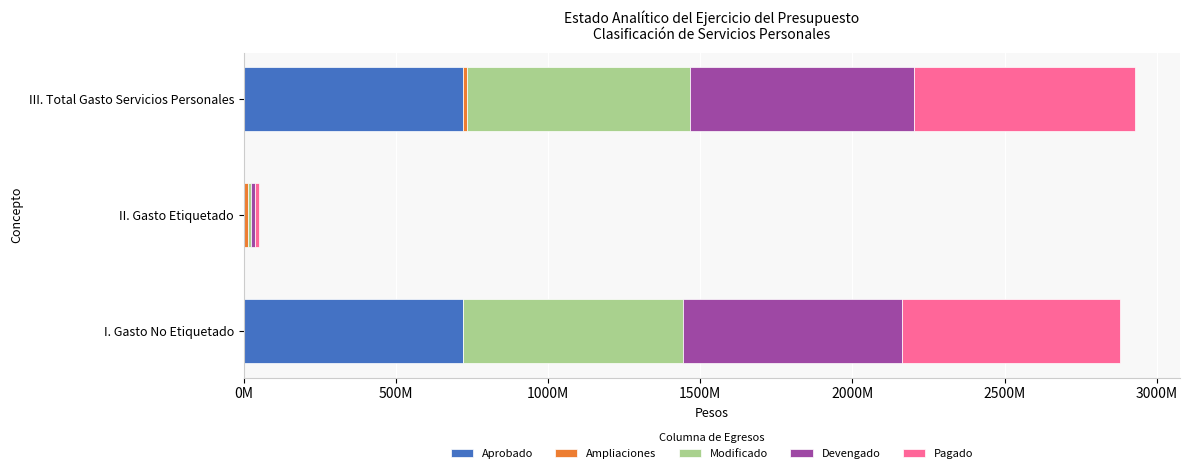

What is the value of the Devengado bar at the 2nd from the left?

12444281.0